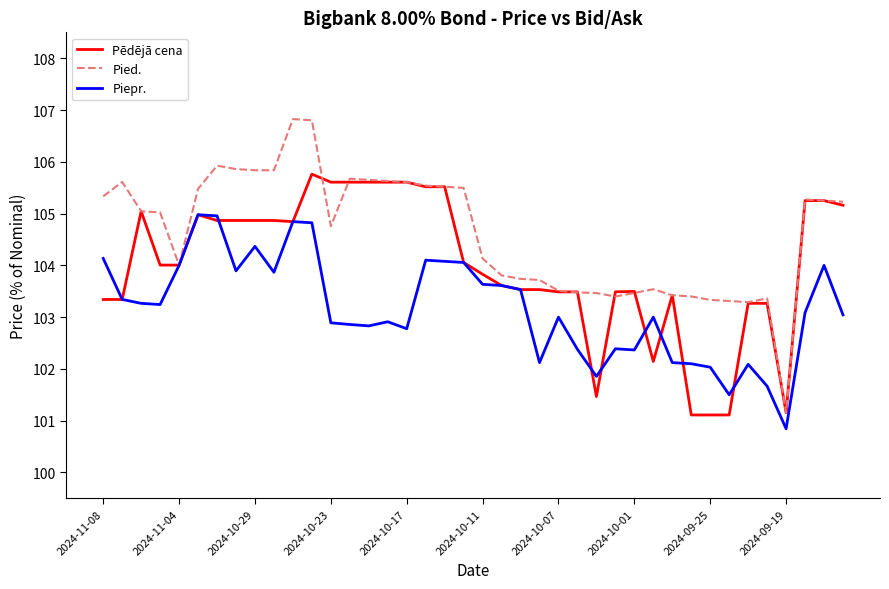

At how many categories does at least one series exceed 101?

40